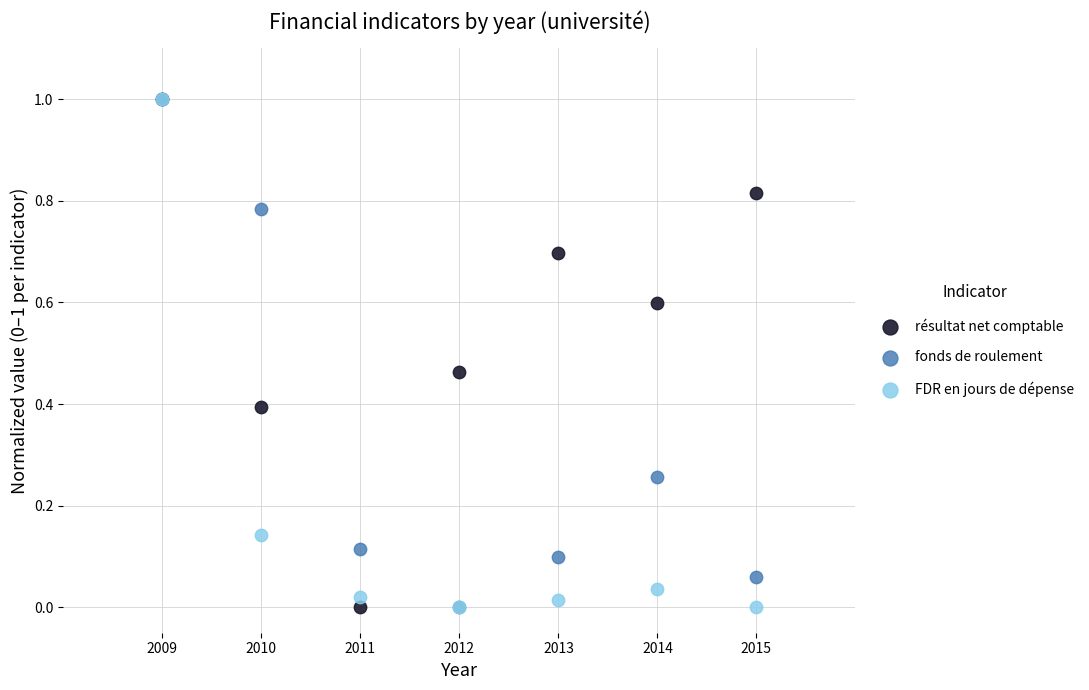

What are all the series names shown in the legend?

résultat net comptable, fonds de roulement, FDR en jours de dépense